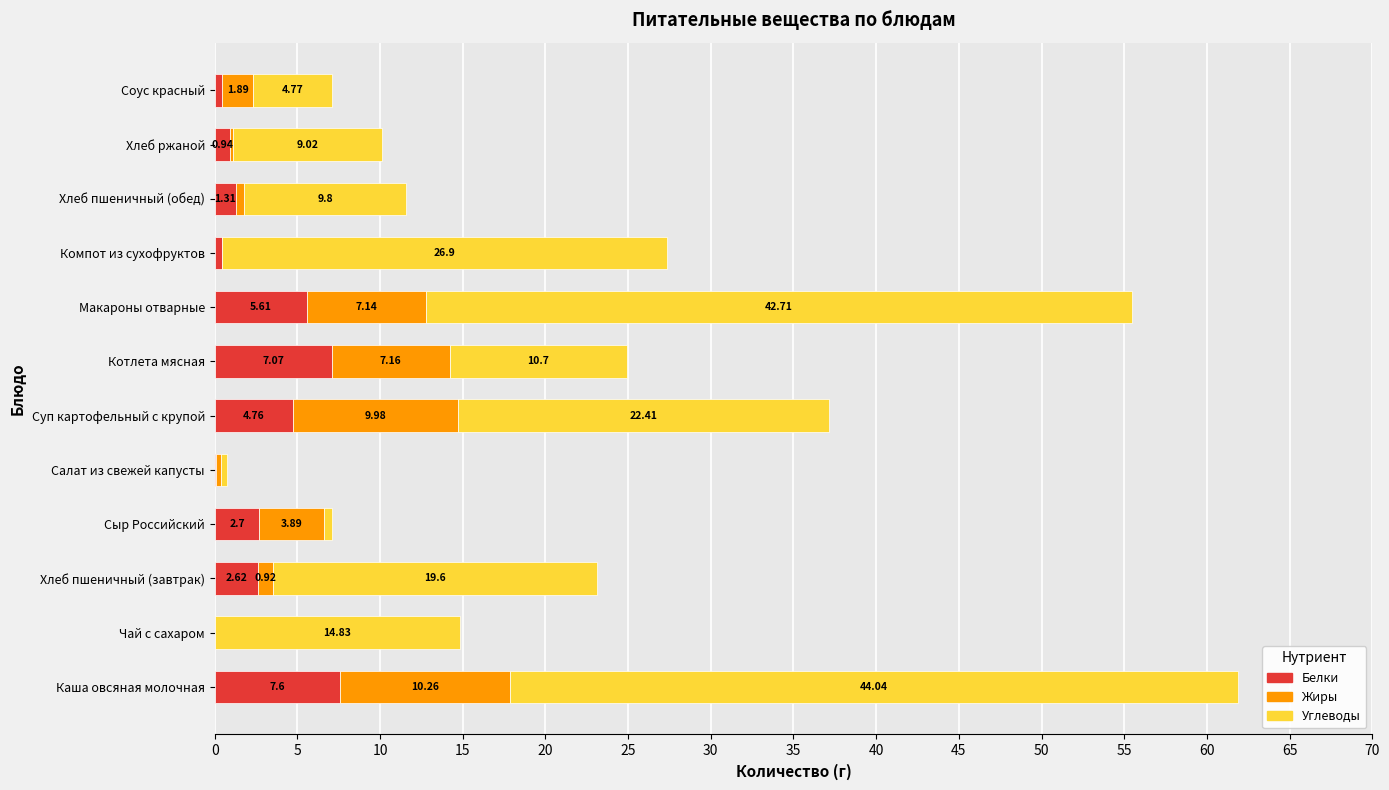

At which label does Белки reach its peak?

Каша овсяная молочная